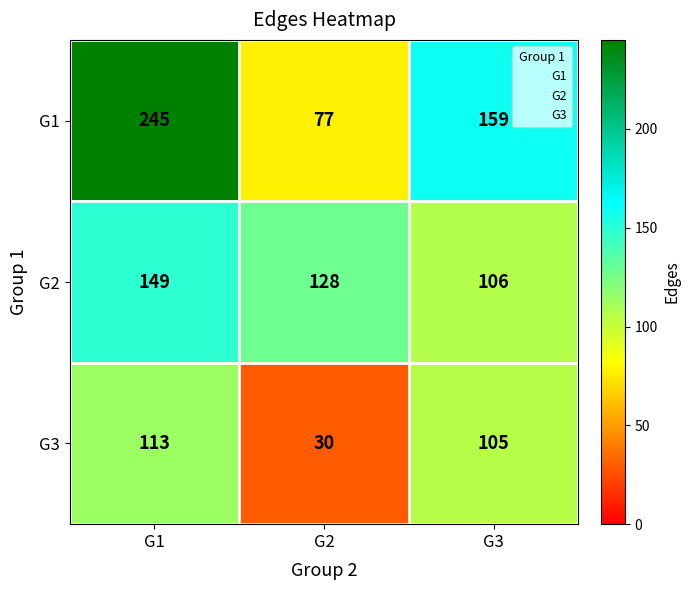

What is the difference between the maximum and minimum values in the G2 series?

43